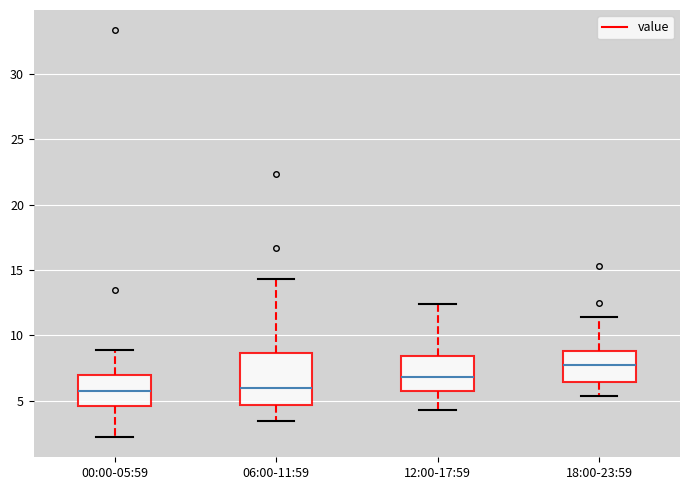

Reading left to right, read every box against the y-axis: the position of its median line, the range the box covers, and the ends of its whiskers. The values are not printed on the chart, so give them approximately, as read against the axis.

00:00-05:59: median 6.0, box 4.5 to 7.0, whiskers 2.0 to 9.0
06:00-11:59: median 6.0, box 4.5 to 8.5, whiskers 3.5 to 14.5
12:00-17:59: median 7.0, box 5.5 to 8.5, whiskers 4.5 to 12.5
18:00-23:59: median 7.5, box 6.5 to 9.0, whiskers 5.5 to 11.5